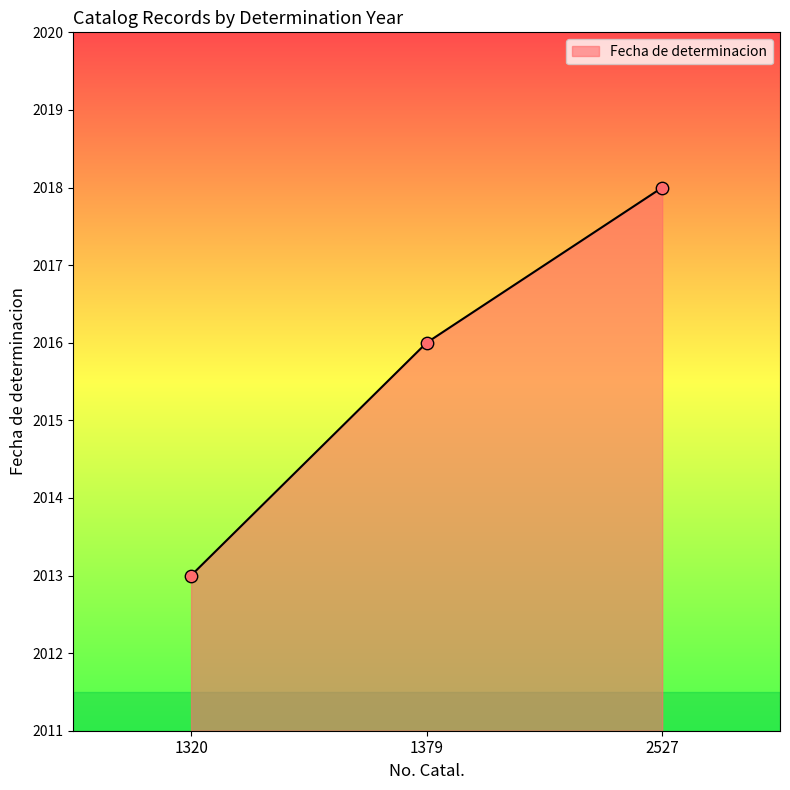

Which has a higher value, 1379 or 1320?

1379